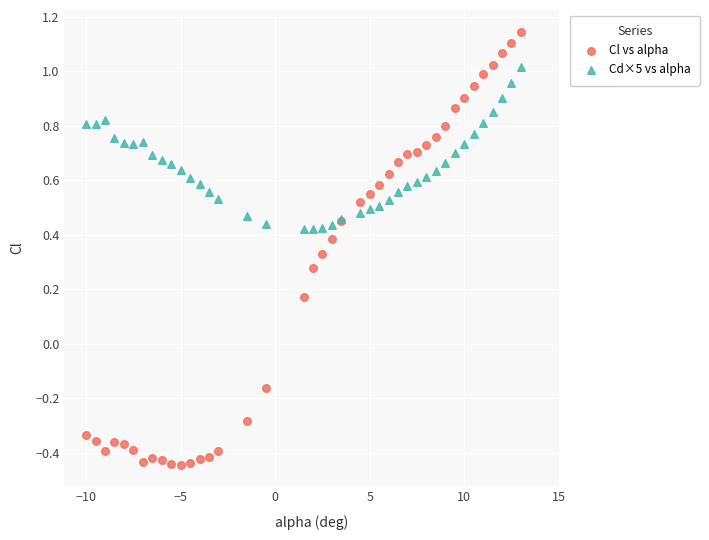

What are all the series names shown in the legend?

Cl vs alpha, Cd×5 vs alpha